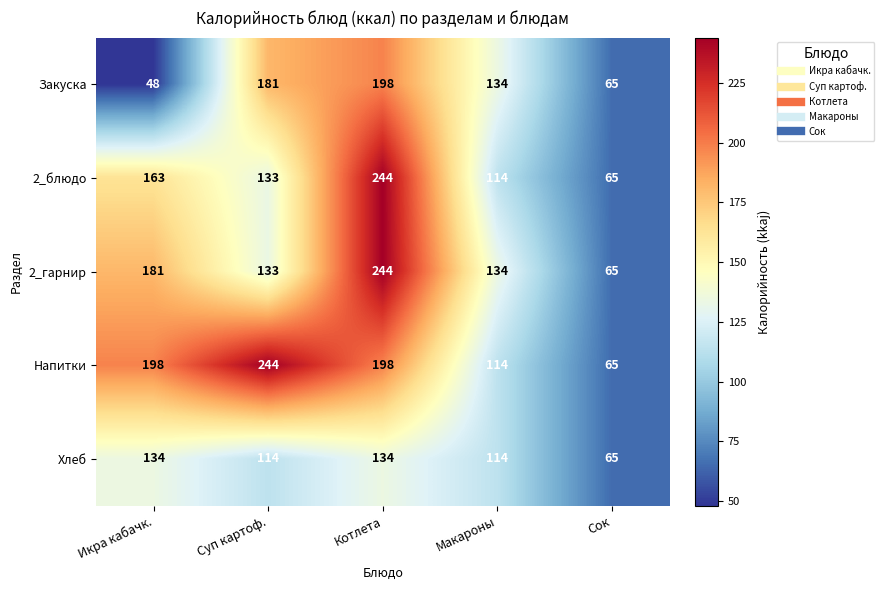

At which category is the sum across all series the highest?

Котлета